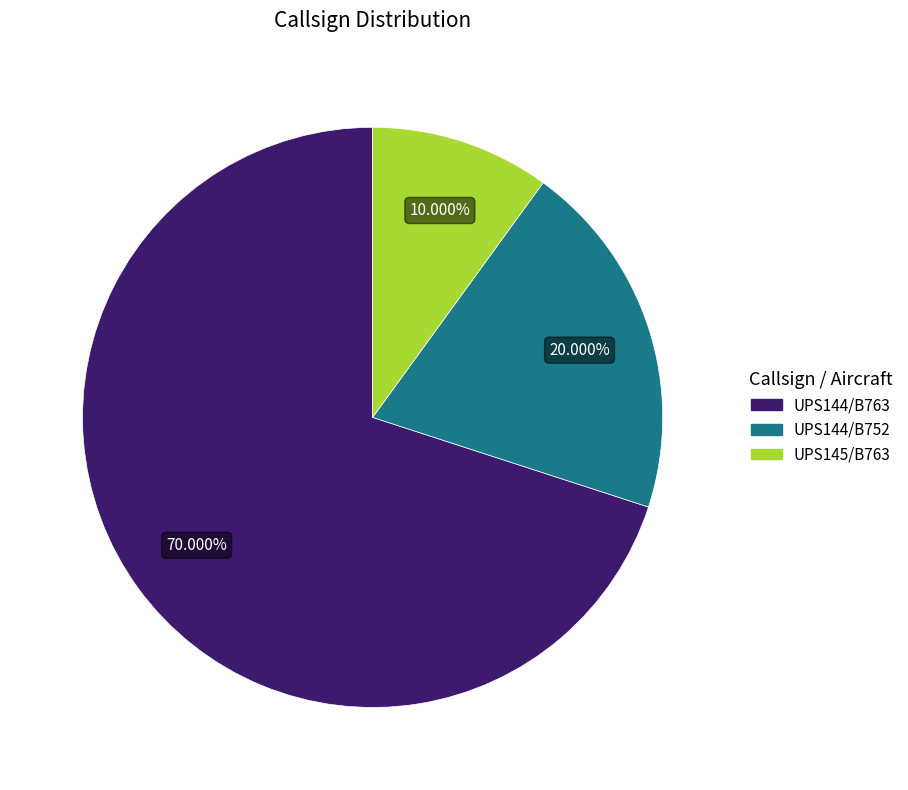

Does UPS145/B763 represent more than half of the total?

No